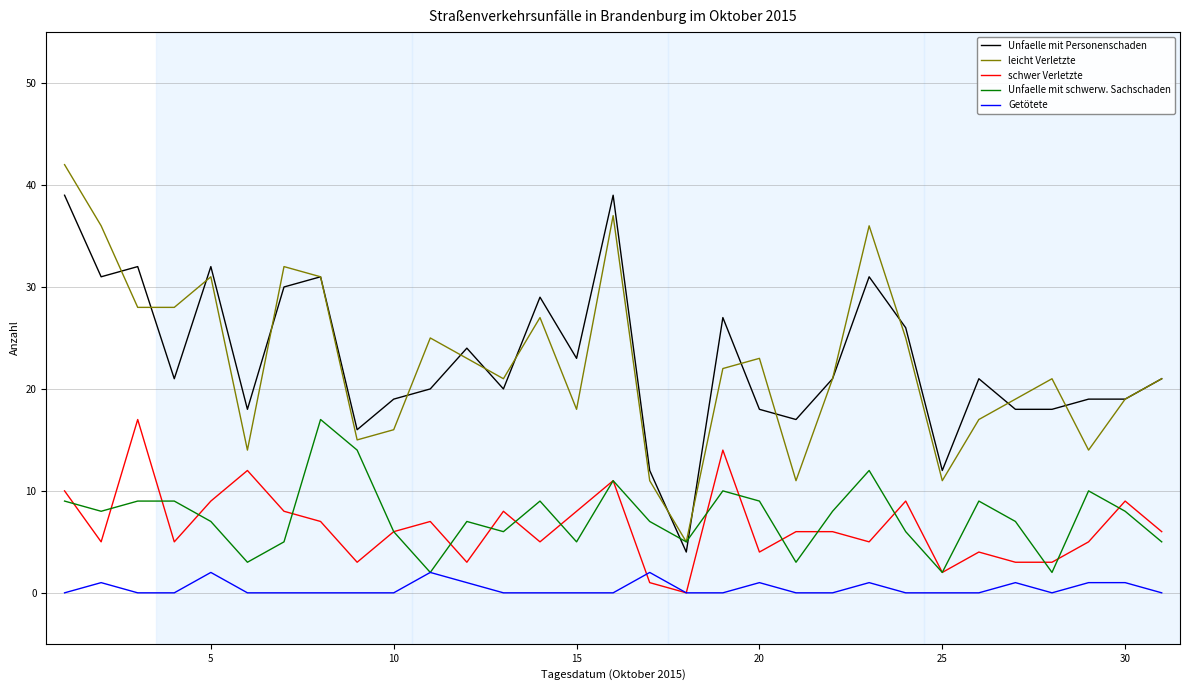

What is the maximum value shown in the chart?

42